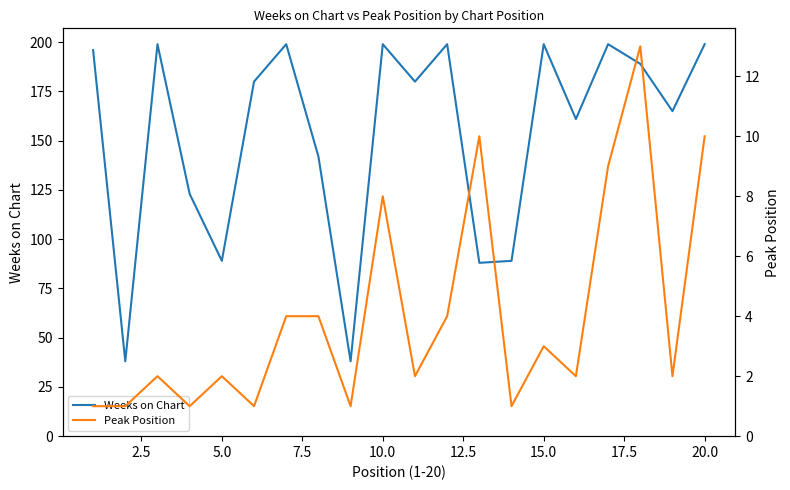

Rank the categories by Peak Position value from lowest to highest.

0.0, 2.5, 7.5, 12.5, 20.0, 13, 5.0, 10.0, 10, 15, 18, 14, 15.0, 17.5, 11, 22.5, 16, 12, 19, 17